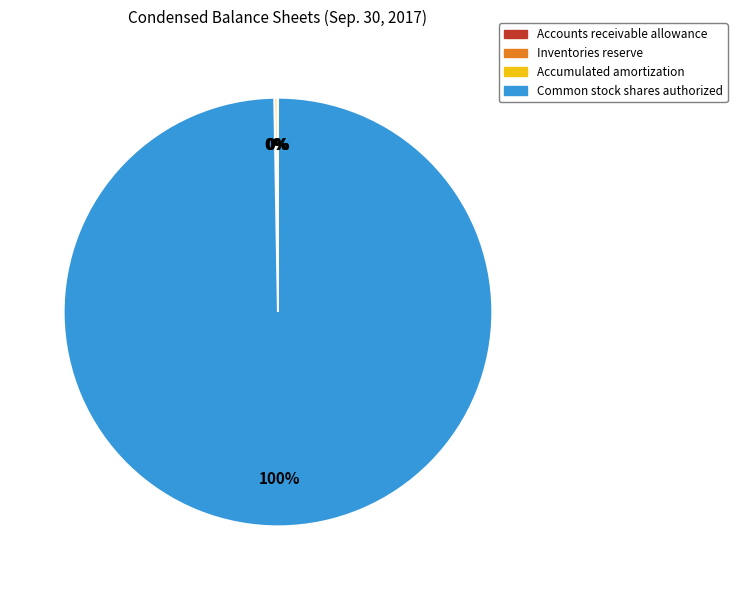

To the nearest percent, what percentage of the pie is Common stock shares authorized?

100%